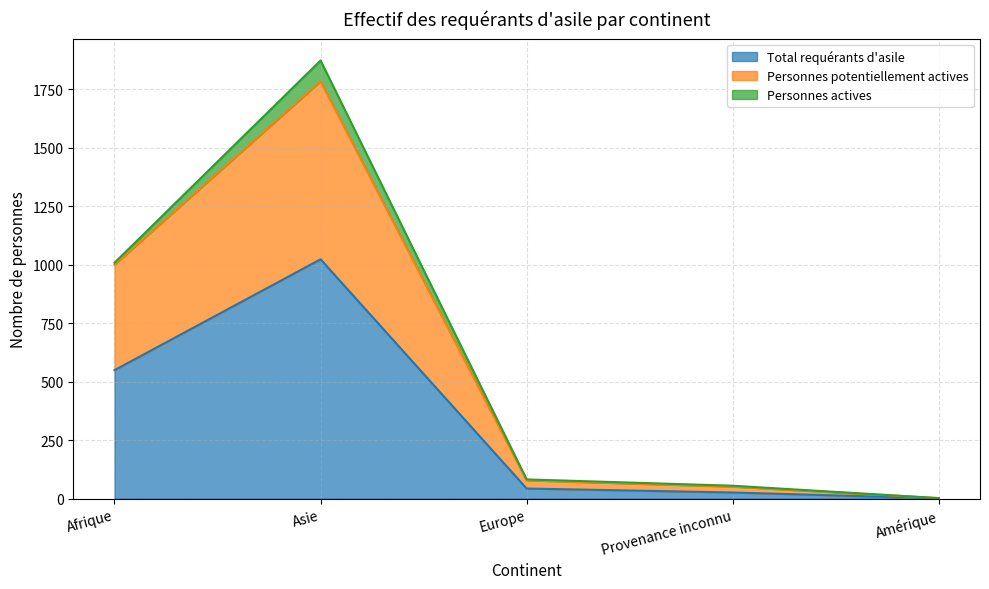

What is the difference between the maximum and second lowest values in the Total requérants d'asile series?

997